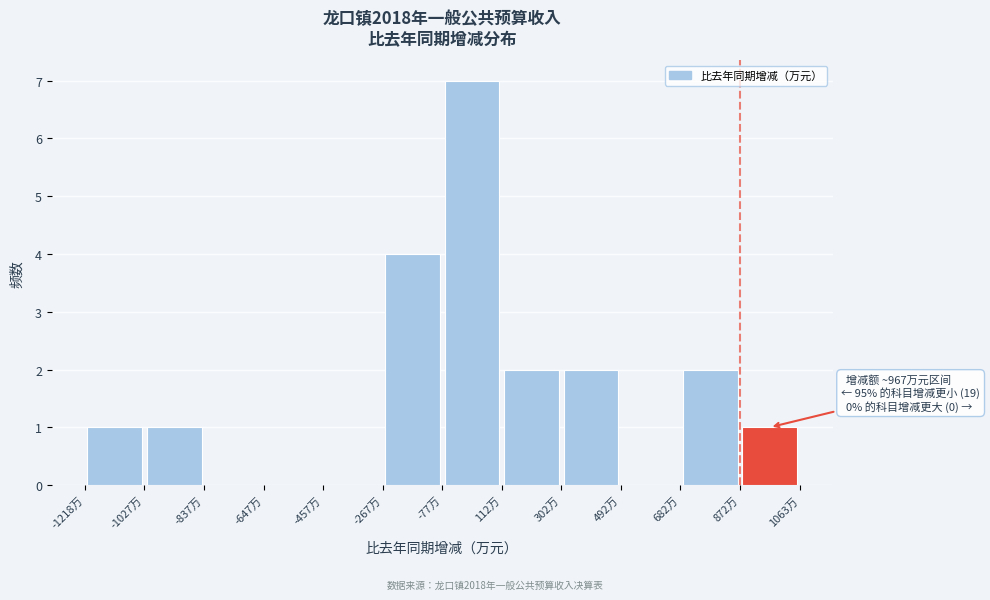

Over which range of the x-axis is the bar tallest?

-80 to 120